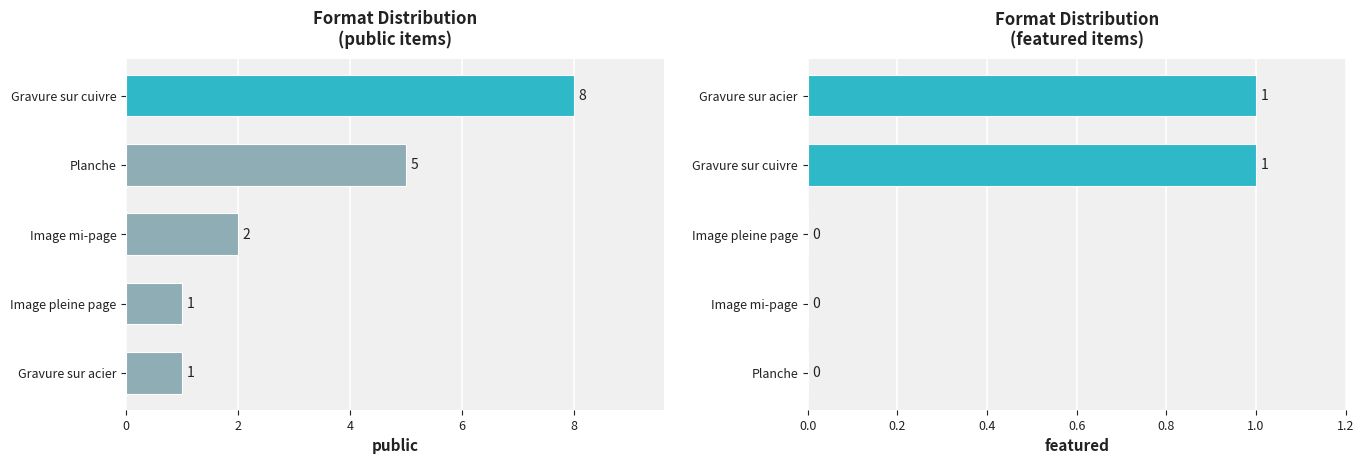

Is it true that public equals 2 at Image mi-page?

True